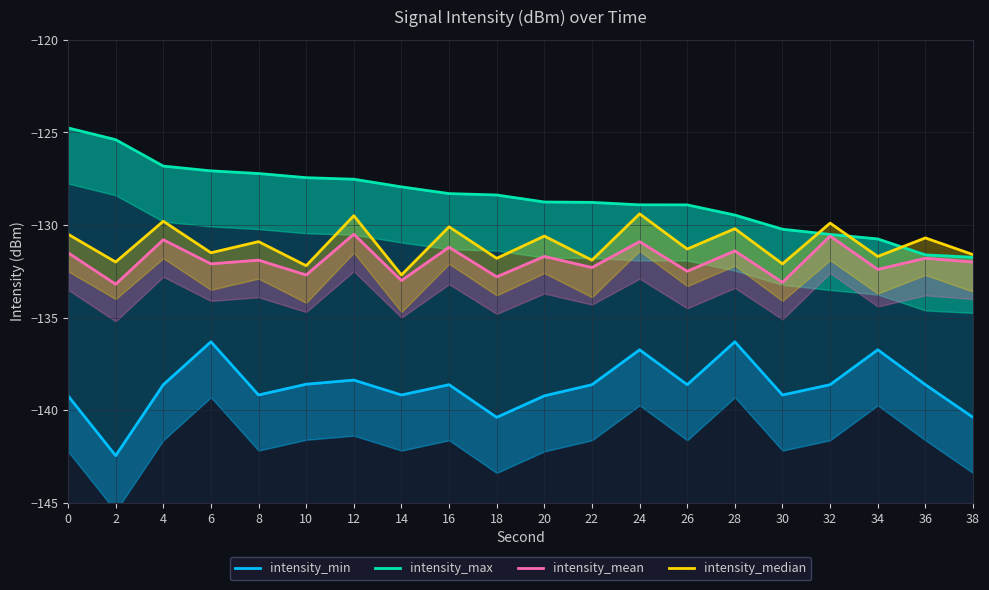

How many data points does each series have?

20